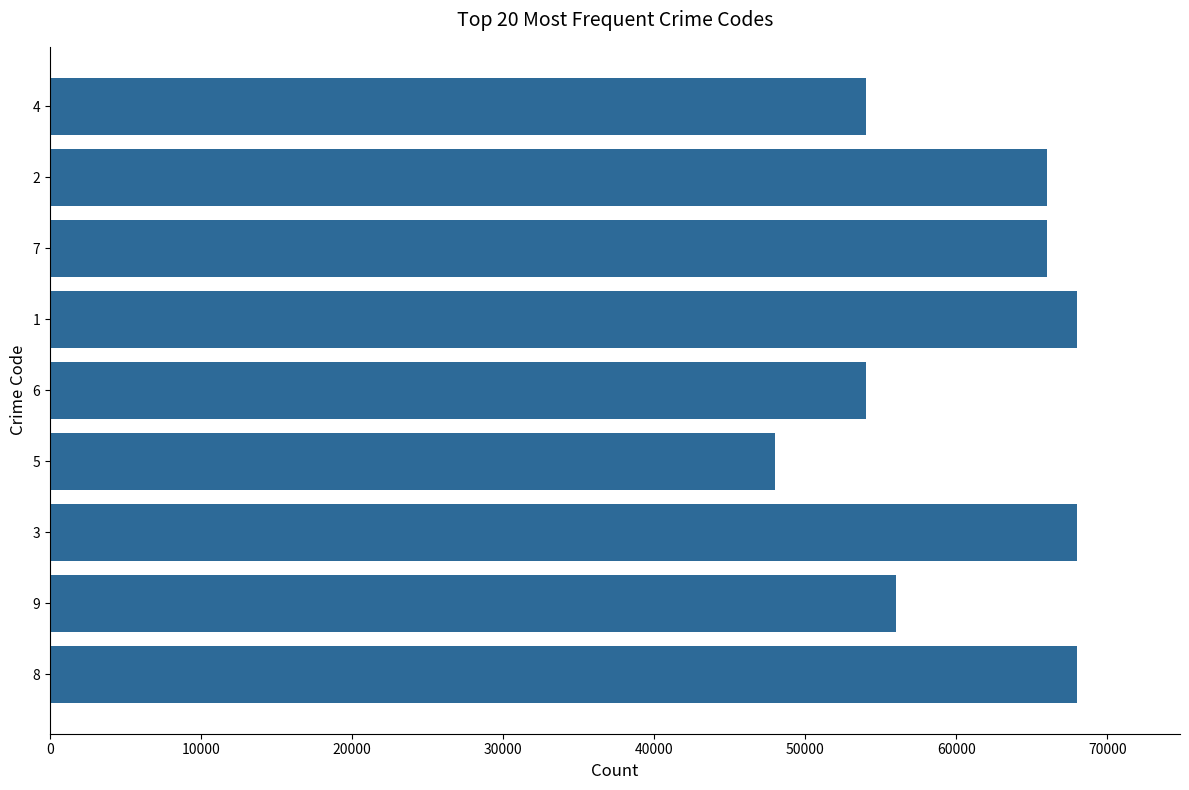

What is the greatest value displayed?

68000